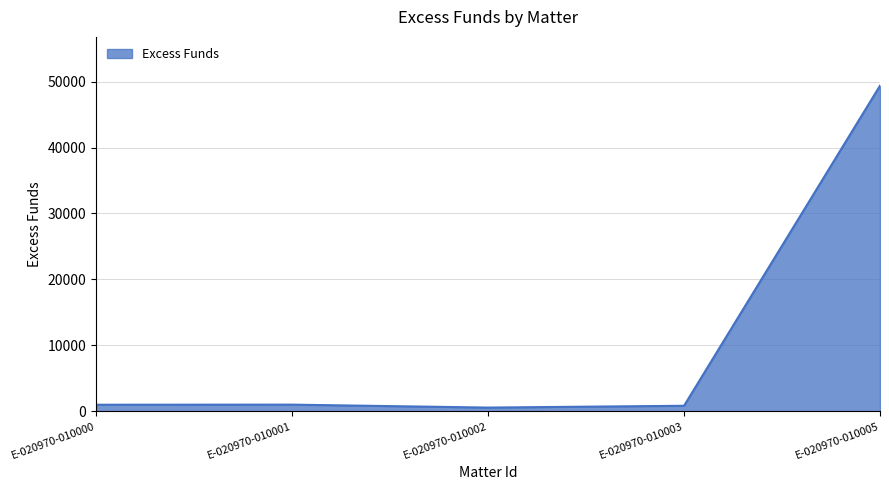

True or false: the data shows 85829.6 at E-020970-010005.

False